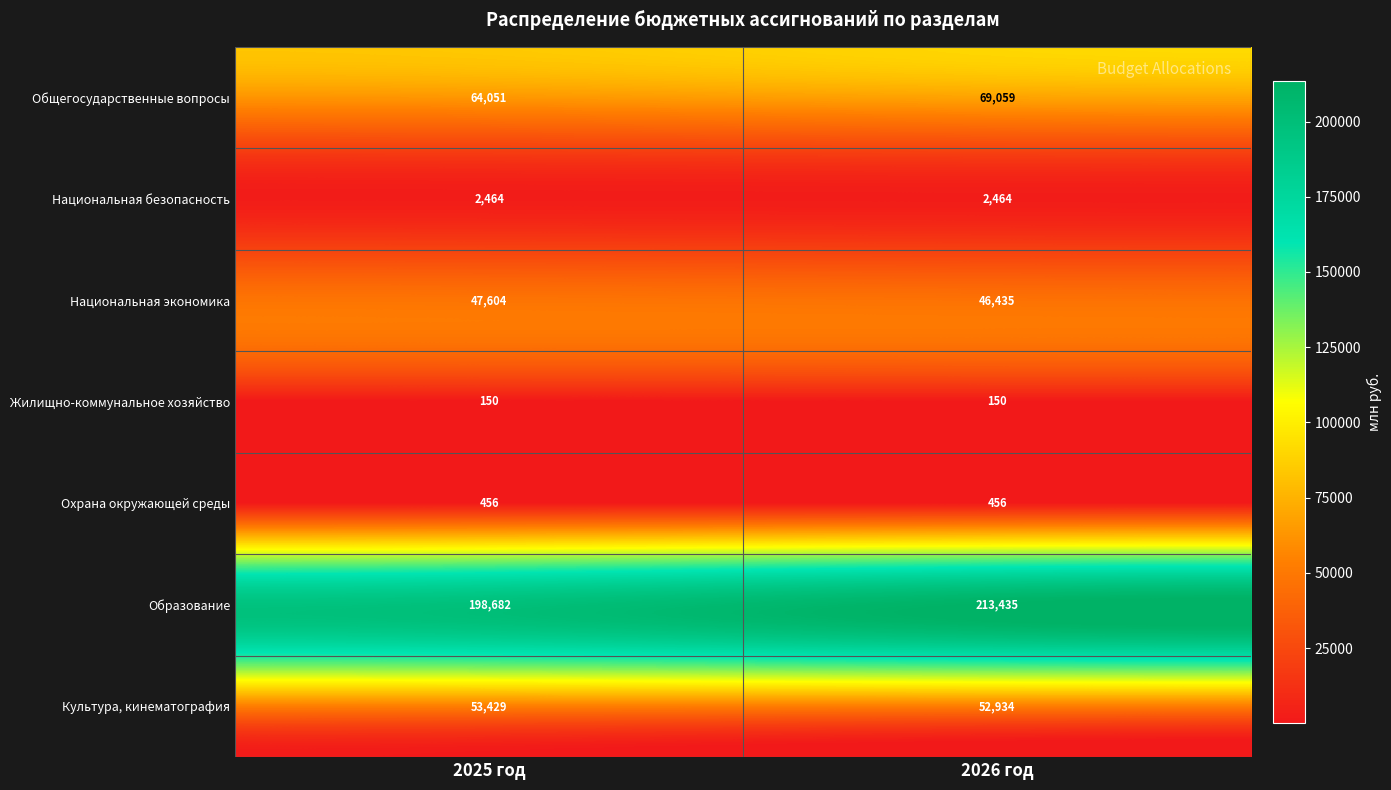

Rank the series at 2026 год from highest to lowest value.

Образование, Общегосударственные вопросы, Культура, кинематография, Национальная экономика, Национальная безопасность, Охрана окружающей среды, Жилищно-коммунальное хозяйство